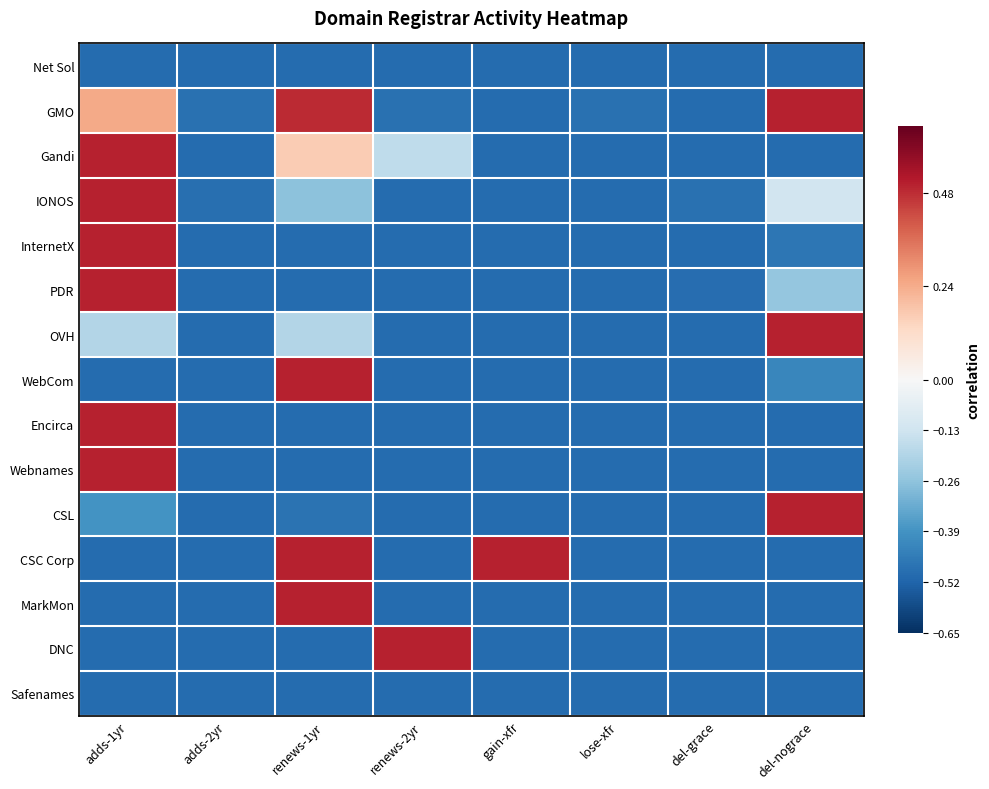

Reading left to right, transcribe all the data shown in this chart.

Net Sol: adds-1yr=-0.5	adds-2yr=-0.5	renews-1yr=-0.5	renews-2yr=-0.5	gain-xfr=-0.5	lose-xfr=-0.5	del-grace=-0.5	del-nograce=-0.5
GMO: adds-1yr=0.2	adds-2yr=-0.5	renews-1yr=0.5	renews-2yr=-0.5	gain-xfr=-0.5	lose-xfr=-0.5	del-grace=-0.5	del-nograce=0.5
Gandi: adds-1yr=0.5	adds-2yr=-0.5	renews-1yr=0.2	renews-2yr=-0.2	gain-xfr=-0.5	lose-xfr=-0.5	del-grace=-0.5	del-nograce=-0.5
IONOS: adds-1yr=0.5	adds-2yr=-0.5	renews-1yr=-0.3	renews-2yr=-0.5	gain-xfr=-0.5	lose-xfr=-0.5	del-grace=-0.5	del-nograce=-0.1
InternetX: adds-1yr=0.5	adds-2yr=-0.5	renews-1yr=-0.5	renews-2yr=-0.5	gain-xfr=-0.5	lose-xfr=-0.5	del-grace=-0.5	del-nograce=-0.5
PDR: adds-1yr=0.5	adds-2yr=-0.5	renews-1yr=-0.5	renews-2yr=-0.5	gain-xfr=-0.5	lose-xfr=-0.5	del-grace=-0.5	del-nograce=-0.3
OVH: adds-1yr=-0.2	adds-2yr=-0.5	renews-1yr=-0.2	renews-2yr=-0.5	gain-xfr=-0.5	lose-xfr=-0.5	del-grace=-0.5	del-nograce=0.5
WebCom: adds-1yr=-0.5	adds-2yr=-0.5	renews-1yr=0.5	renews-2yr=-0.5	gain-xfr=-0.5	lose-xfr=-0.5	del-grace=-0.5	del-nograce=-0.4
Encirca: adds-1yr=0.5	adds-2yr=-0.5	renews-1yr=-0.5	renews-2yr=-0.5	gain-xfr=-0.5	lose-xfr=-0.5	del-grace=-0.5	del-nograce=-0.5
Webnames: adds-1yr=0.5	adds-2yr=-0.5	renews-1yr=-0.5	renews-2yr=-0.5	gain-xfr=-0.5	lose-xfr=-0.5	del-grace=-0.5	del-nograce=-0.5
CSL: adds-1yr=-0.4	adds-2yr=-0.5	renews-1yr=-0.5	renews-2yr=-0.5	gain-xfr=-0.5	lose-xfr=-0.5	del-grace=-0.5	del-nograce=0.5
CSC Corp: adds-1yr=-0.5	adds-2yr=-0.5	renews-1yr=0.5	renews-2yr=-0.5	gain-xfr=0.5	lose-xfr=-0.5	del-grace=-0.5	del-nograce=-0.5
MarkMon: adds-1yr=-0.5	adds-2yr=-0.5	renews-1yr=0.5	renews-2yr=-0.5	gain-xfr=-0.5	lose-xfr=-0.5	del-grace=-0.5	del-nograce=-0.5
DNC: adds-1yr=-0.5	adds-2yr=-0.5	renews-1yr=-0.5	renews-2yr=0.5	gain-xfr=-0.5	lose-xfr=-0.5	del-grace=-0.5	del-nograce=-0.5
Safenames: adds-1yr=-0.5	adds-2yr=-0.5	renews-1yr=-0.5	renews-2yr=-0.5	gain-xfr=-0.5	lose-xfr=-0.5	del-grace=-0.5	del-nograce=-0.5